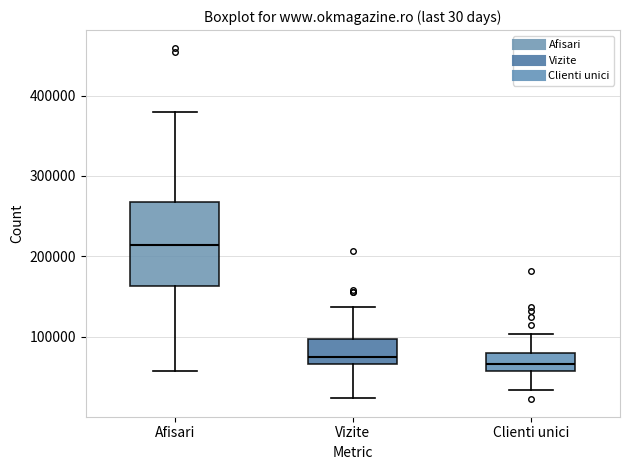

Comparing the boxes themselves (not the whiskers), which one is the tallest?

Afisari